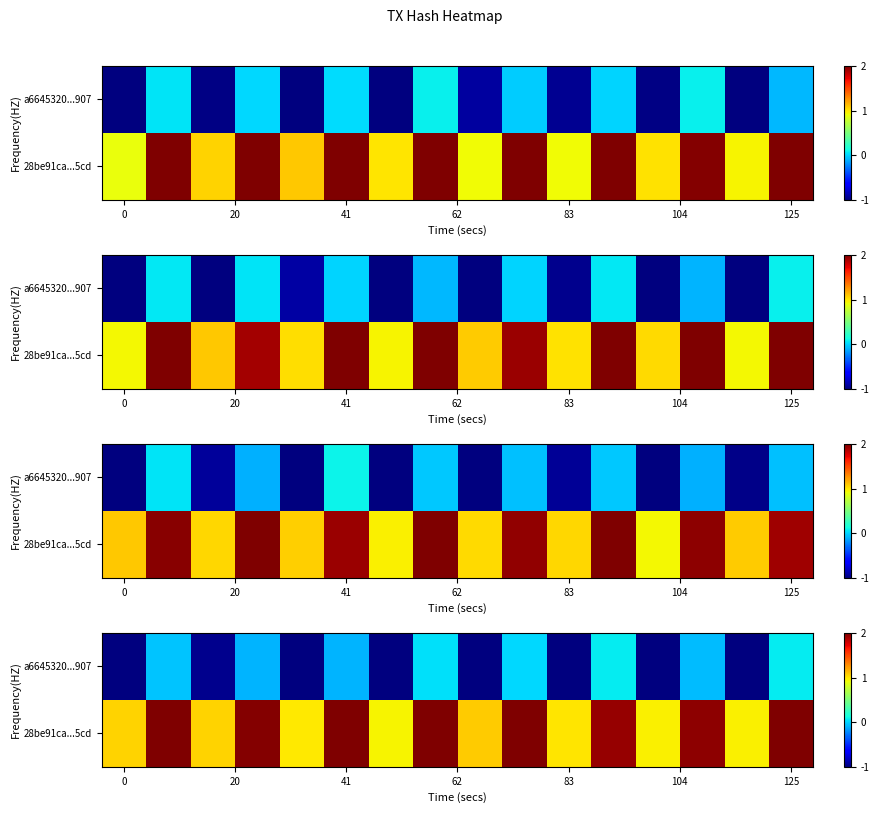

What is the difference between the highest and lowest values at 10?

2.0